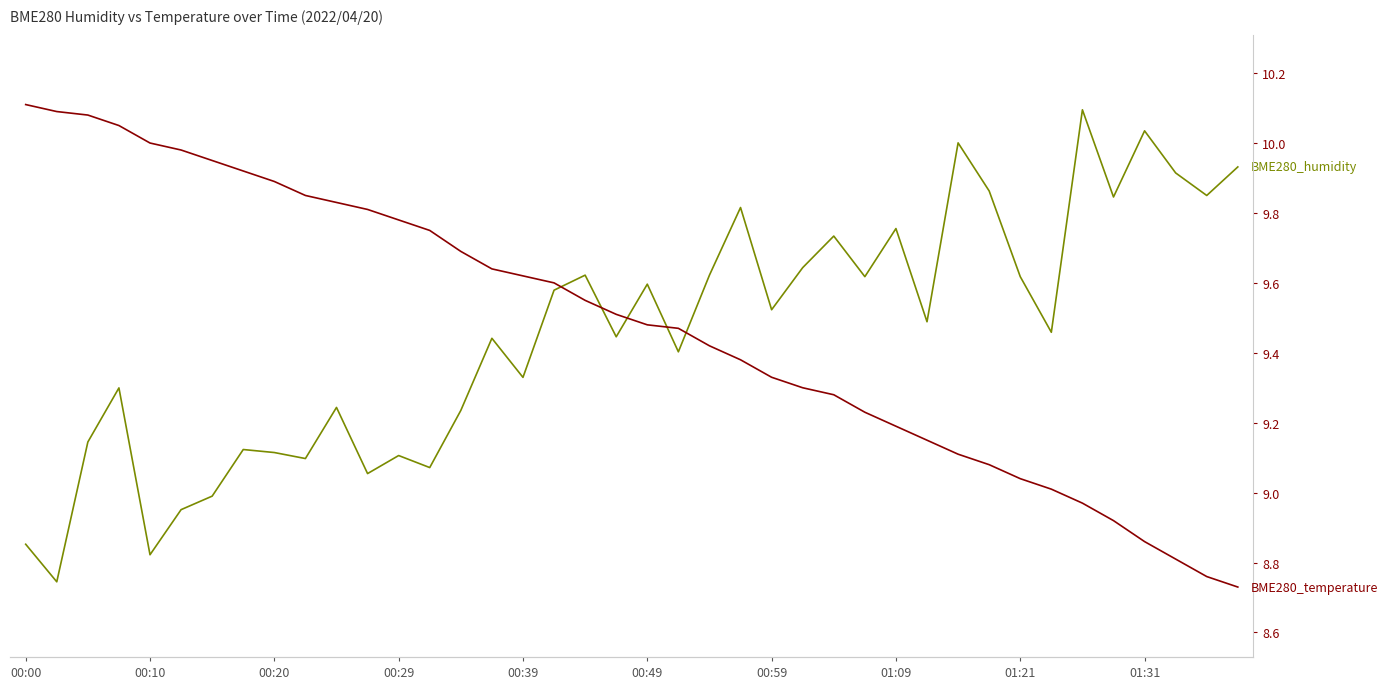

True or false: BME280_humidity and BME280_temperature cross at least once.

False